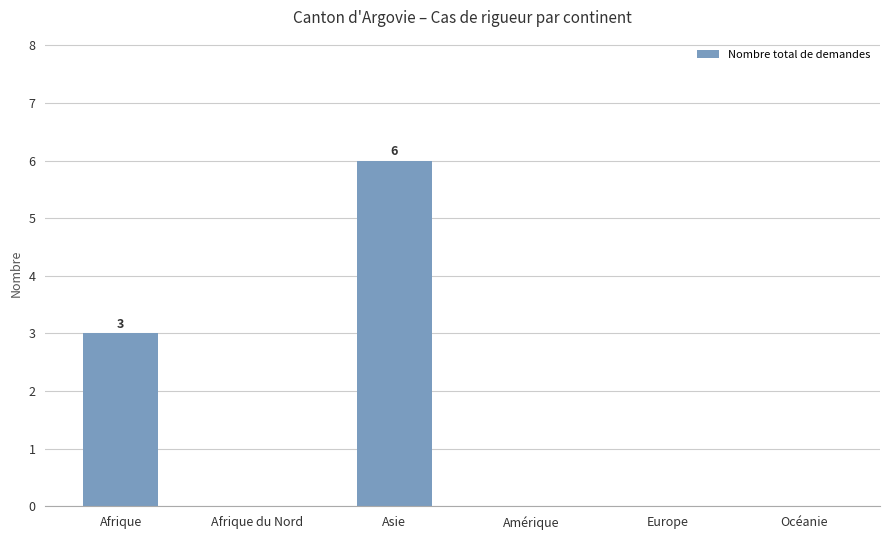

What is the sum of the values at Asie and Europe?

6